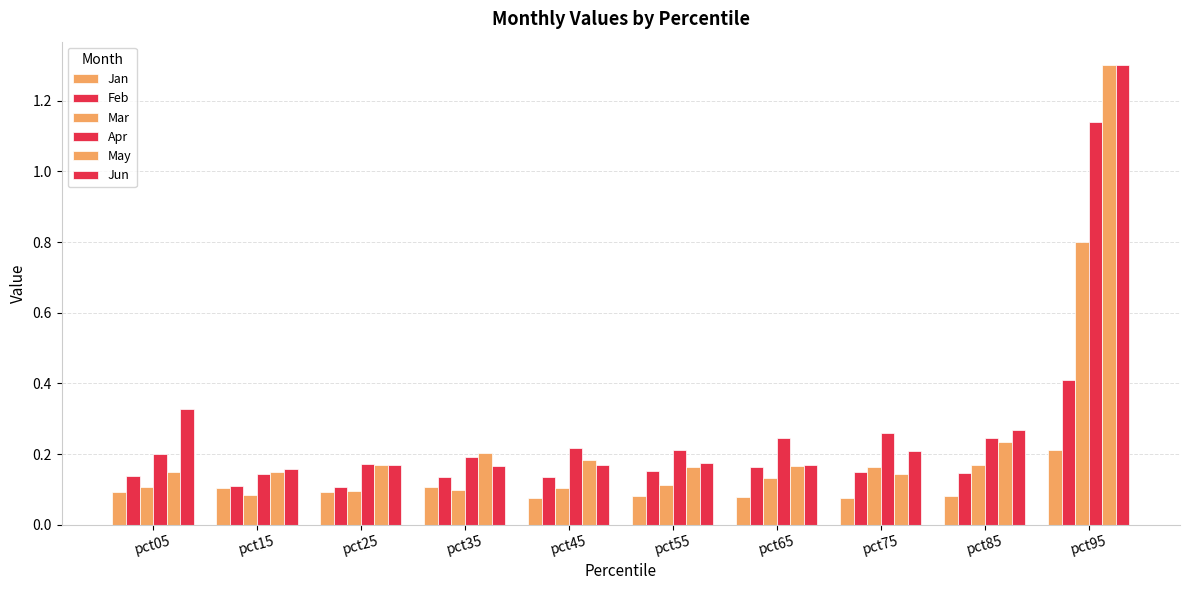

How many data points does each series have?

10